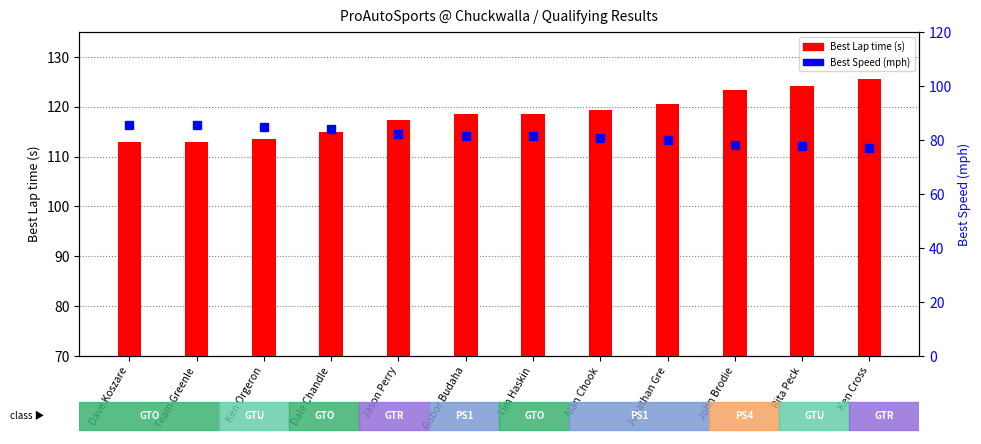

The value of Best Lap time (s) at Gabor Budaha is 70.4. True or false?

False